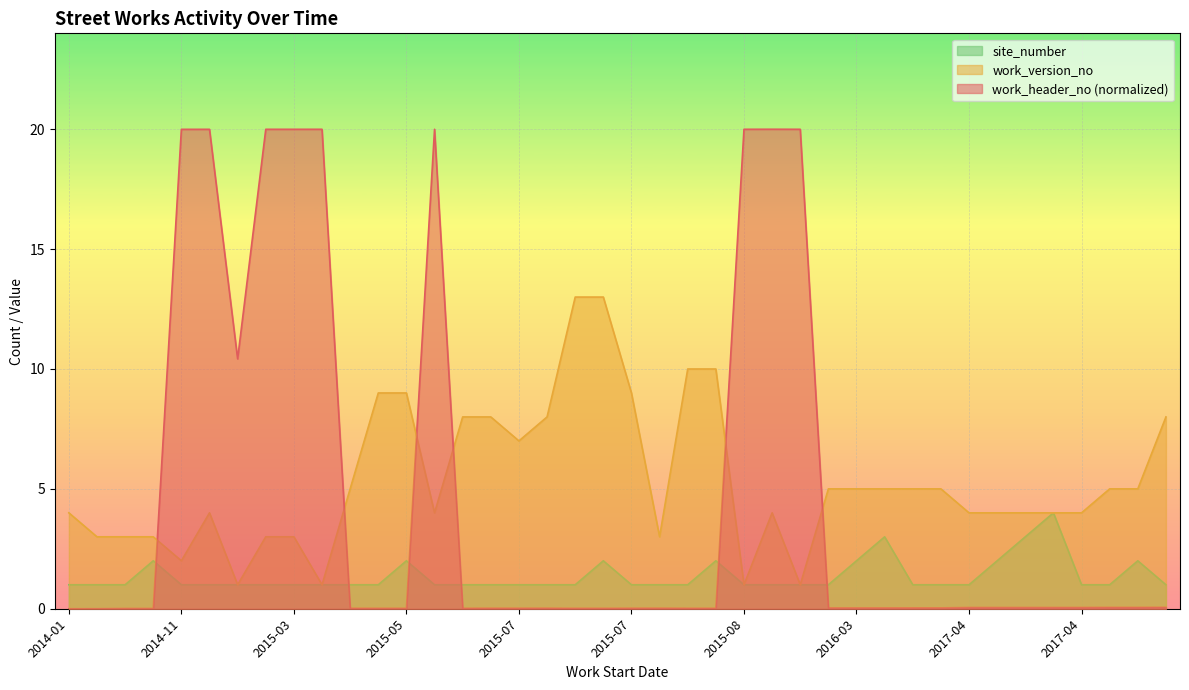

Where is work_version_no nearest to the value 7?

2015-07